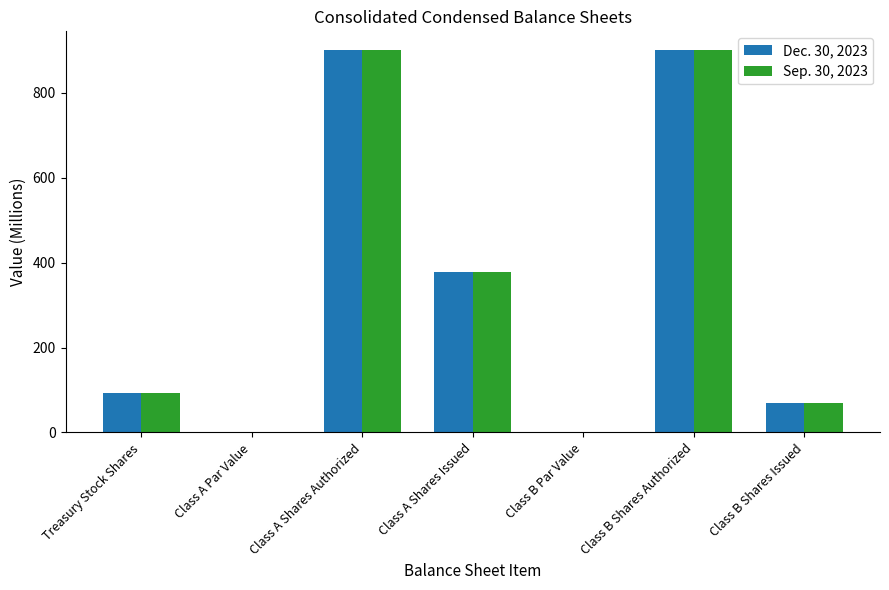

What is the sum of all Dec. 30, 2023 values?

2340.2